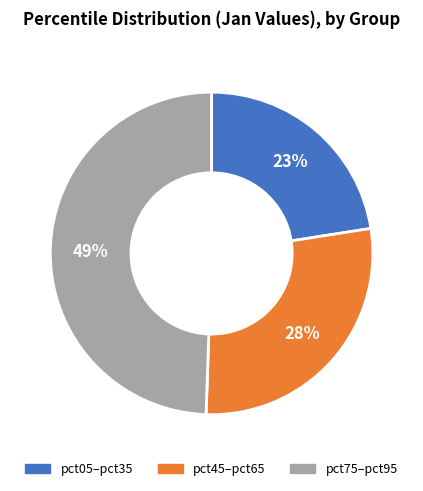

Rank the categories by value from lowest to highest.

pct05–pct35, pct45–pct65, pct75–pct95